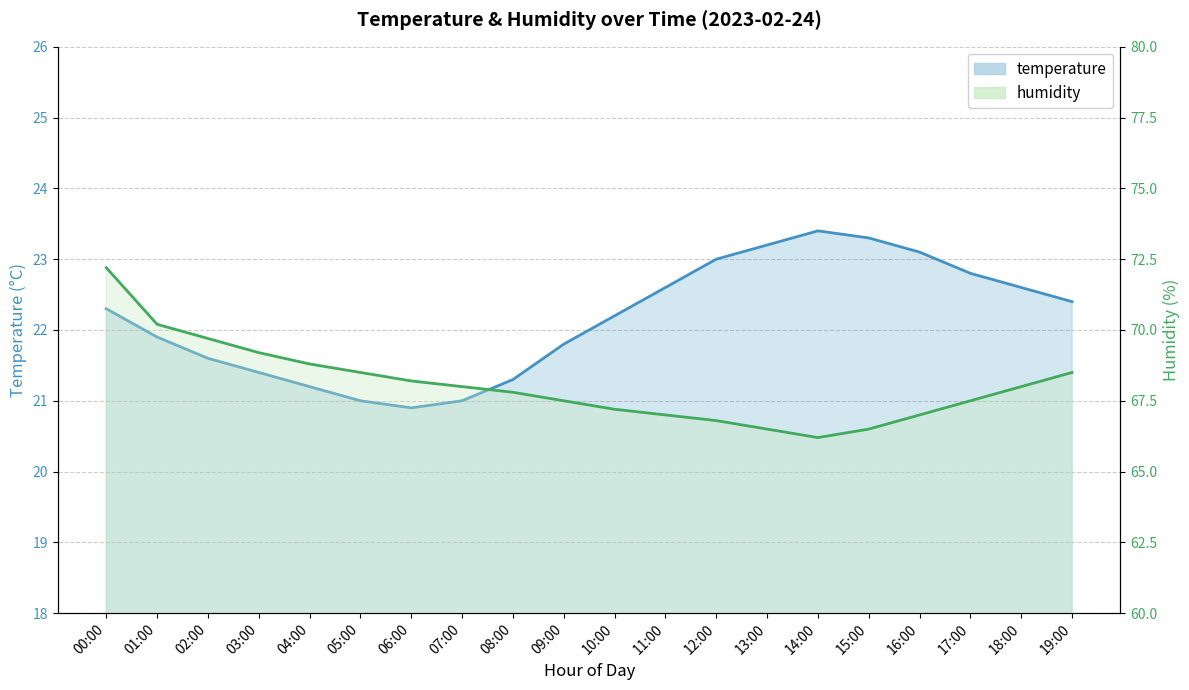

Which category has the highest value in the temperature line series?

14:00